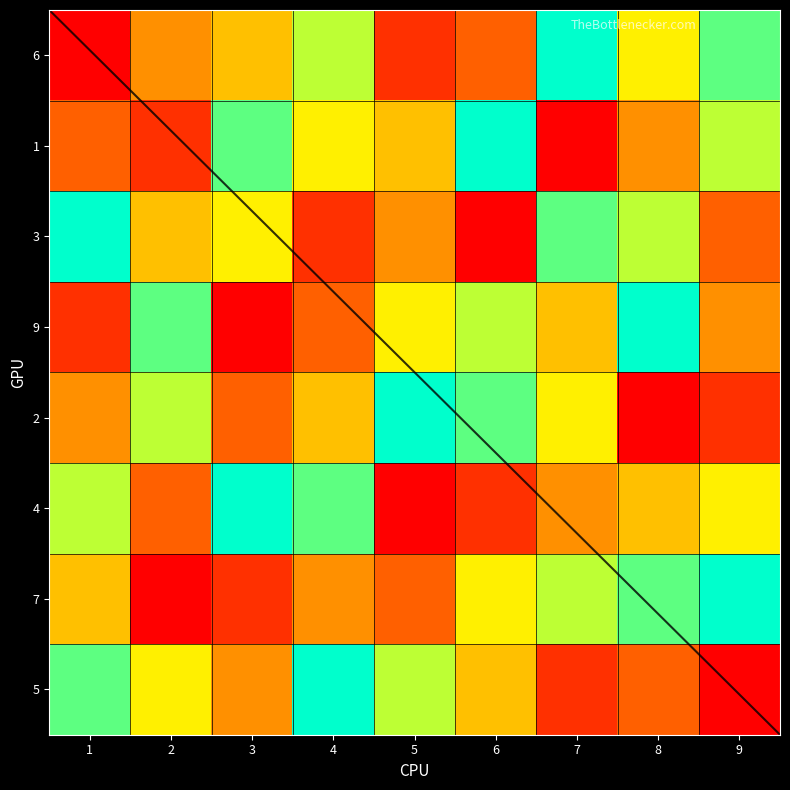

What is the total value across all series at 3?

38